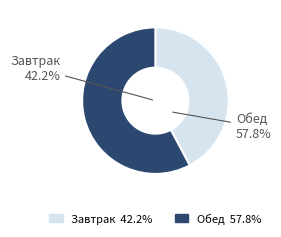

Count the number of slices in the pie.

2